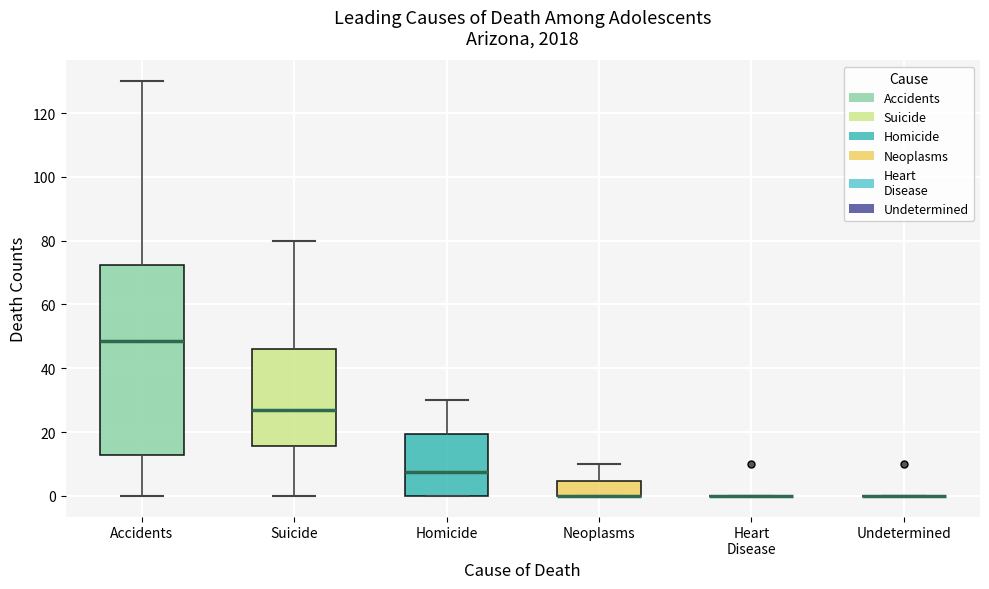

Which box is the tallest, from its lower edge to its upper edge?

Accidents